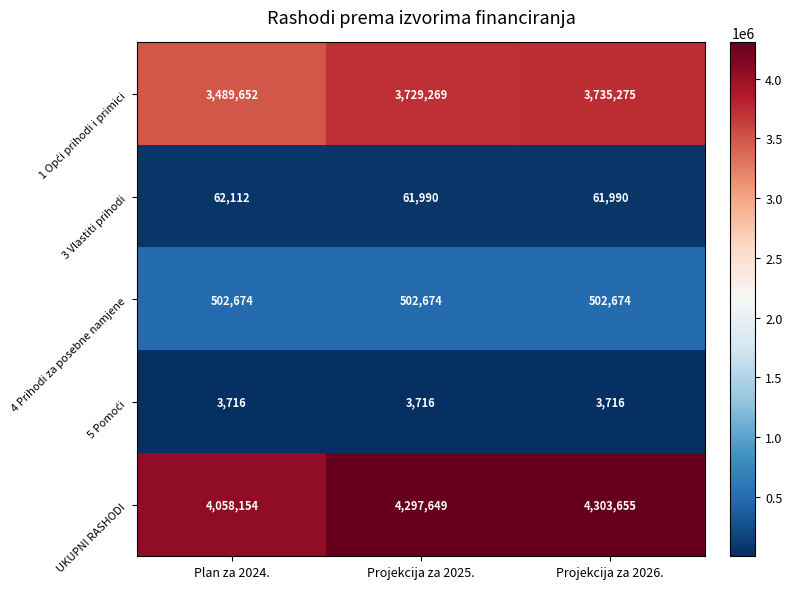

The value of 3 Vlastiti prihodi at Projekcija za 2025. is 61990. True or false?

True